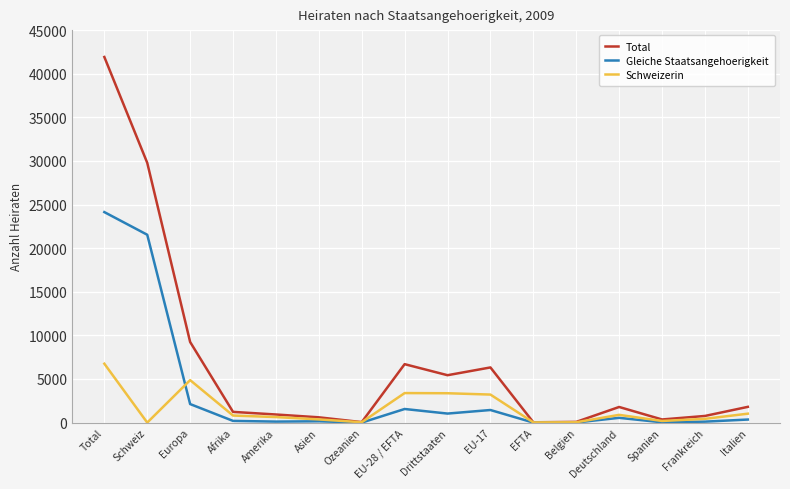

At which category is the sum across all series the highest?

Total